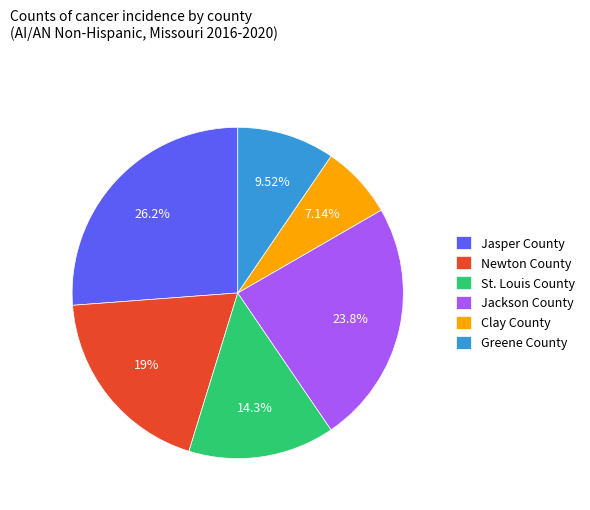

What is the largest slice in the pie chart?

Jasper County